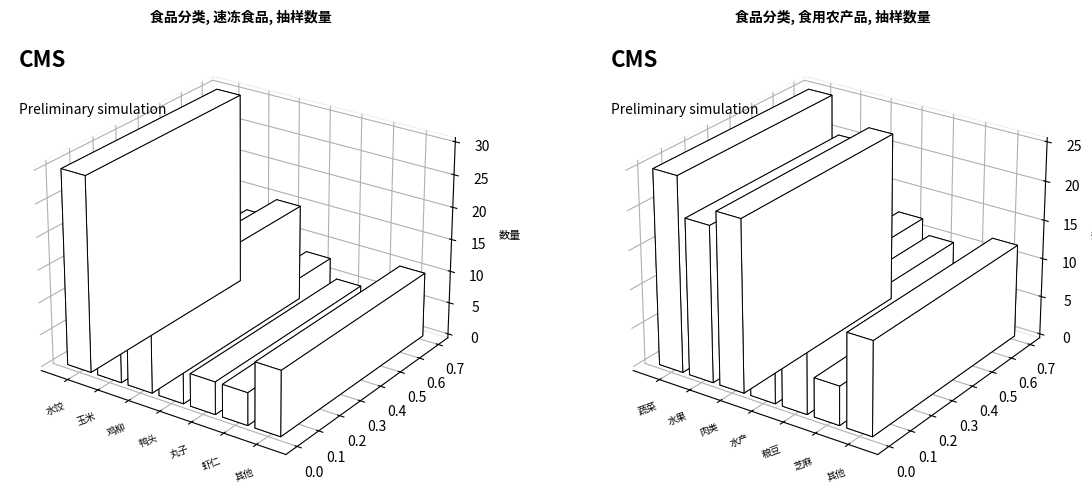

What value does the data have at 速冻食品?

85